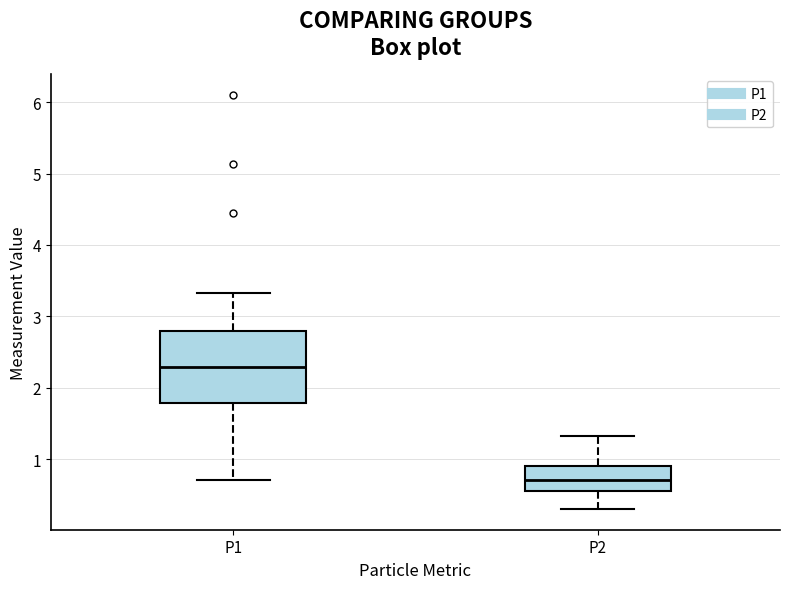

Which box has the lowest median line?

P2